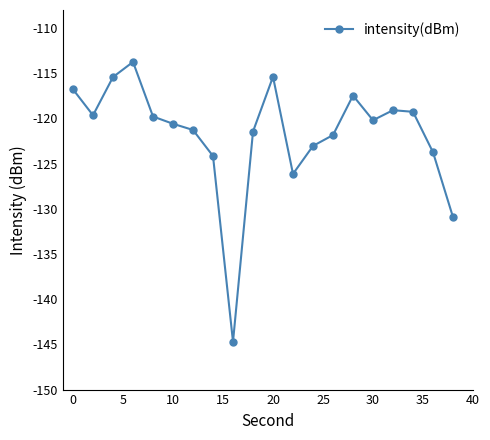

What is the average value?

-121.7